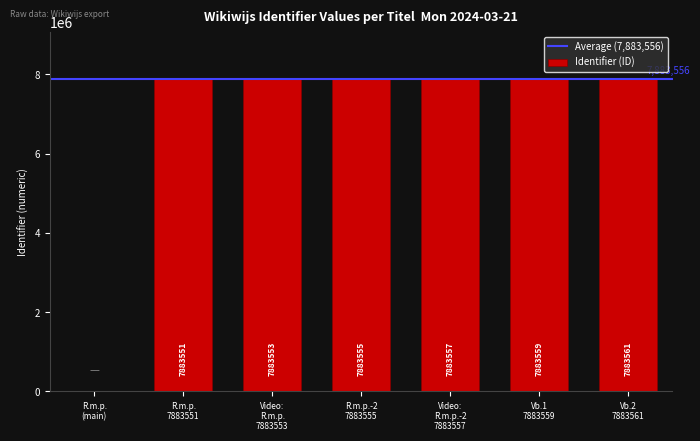

What is the greatest value displayed?

7883561